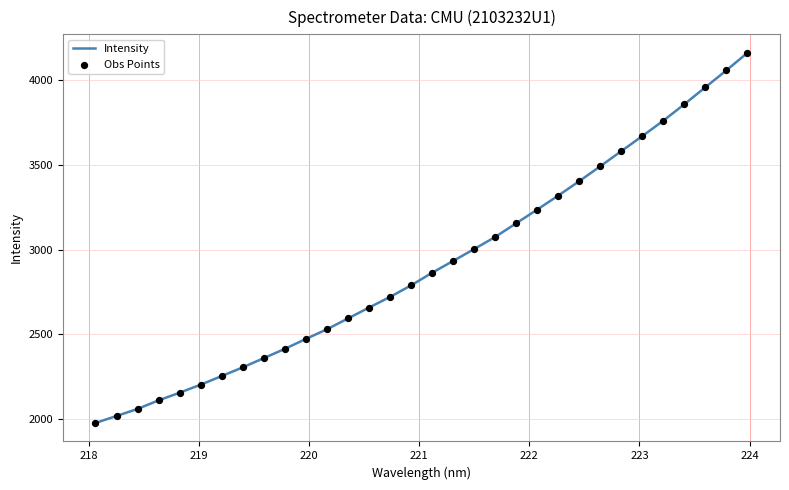

What is the greatest value displayed?

4161.3